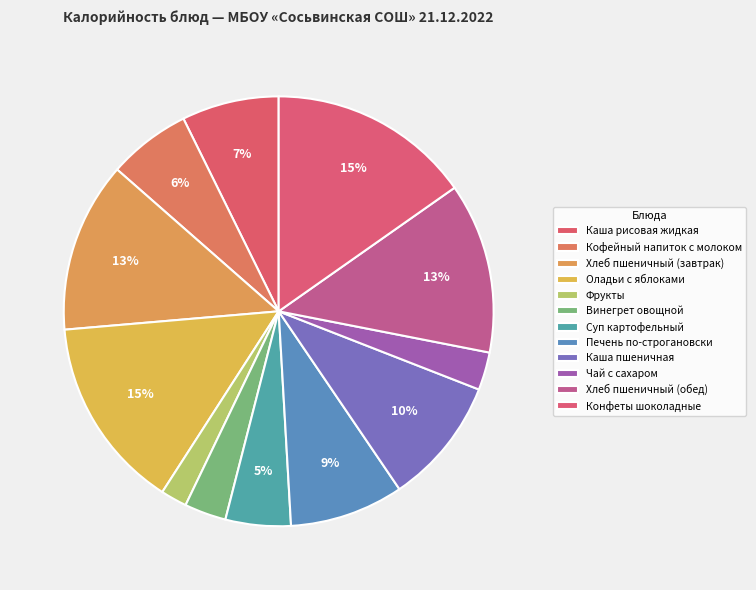

Count the number of slices in the pie.

12